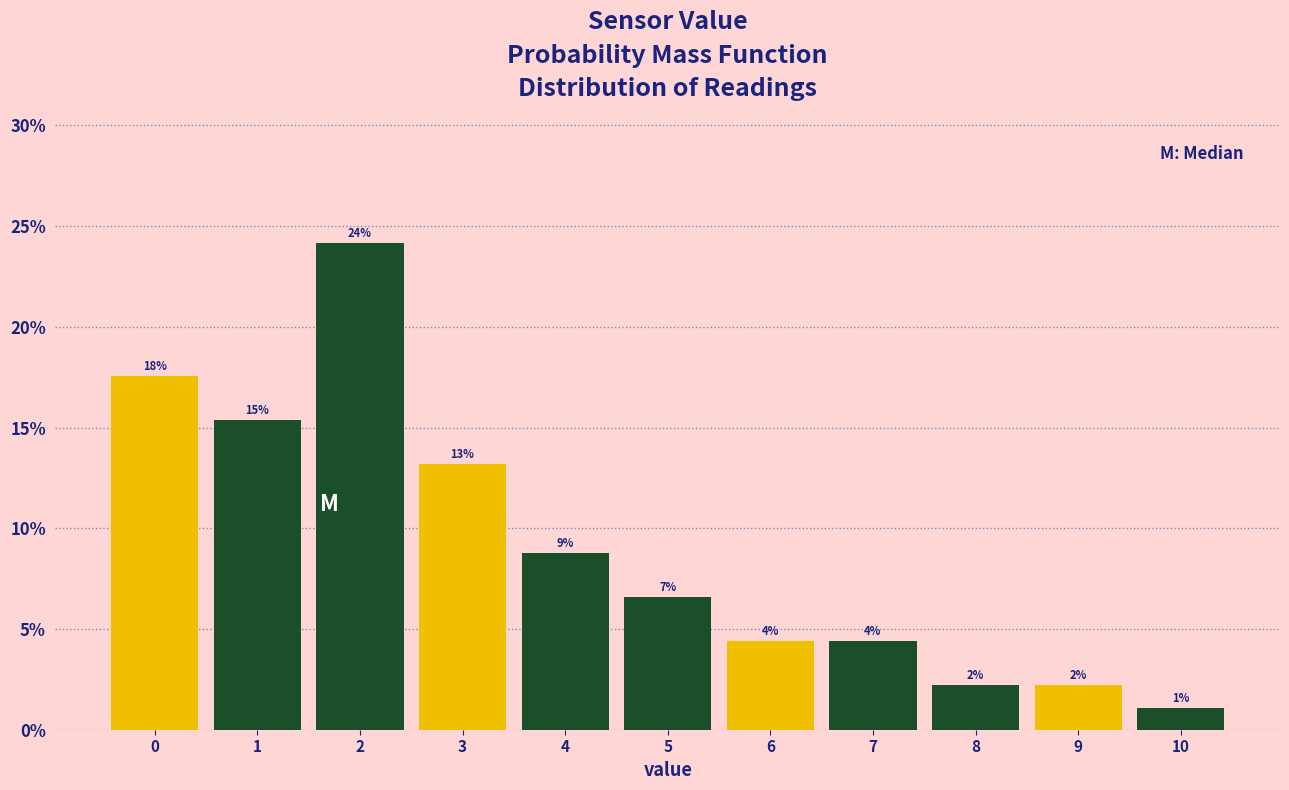

Does the chart contain any negative values?

No